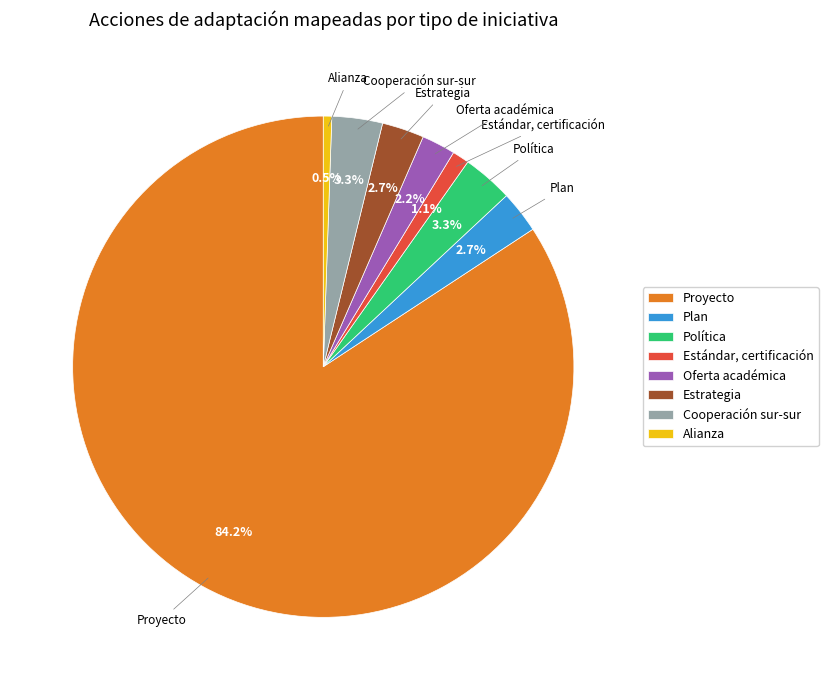

The Plan slice represents 3% of the pie. True or false?

True